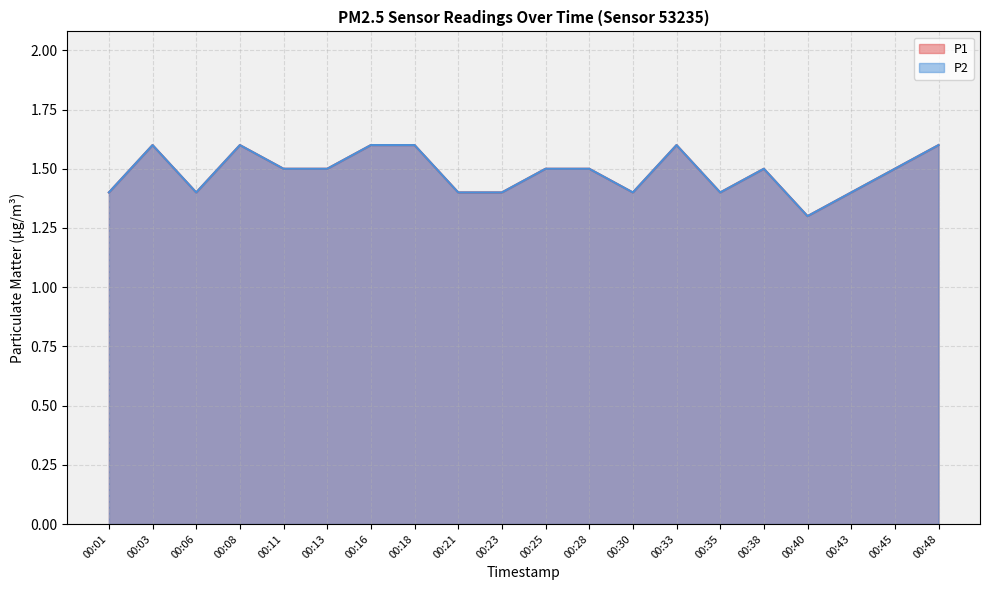

True or false: P2 and P1 intersect in this chart.

False